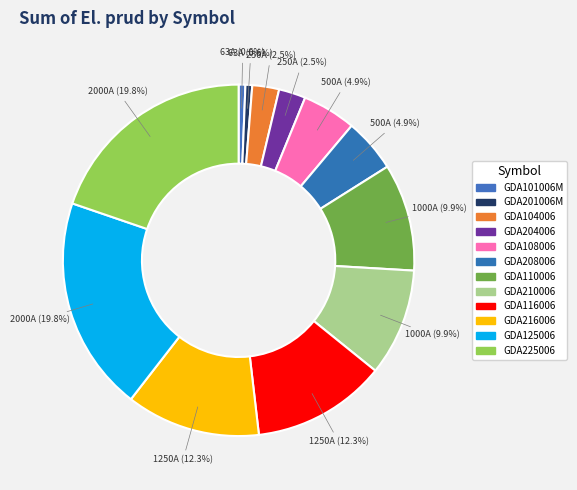

How many segments does this pie chart have?

12